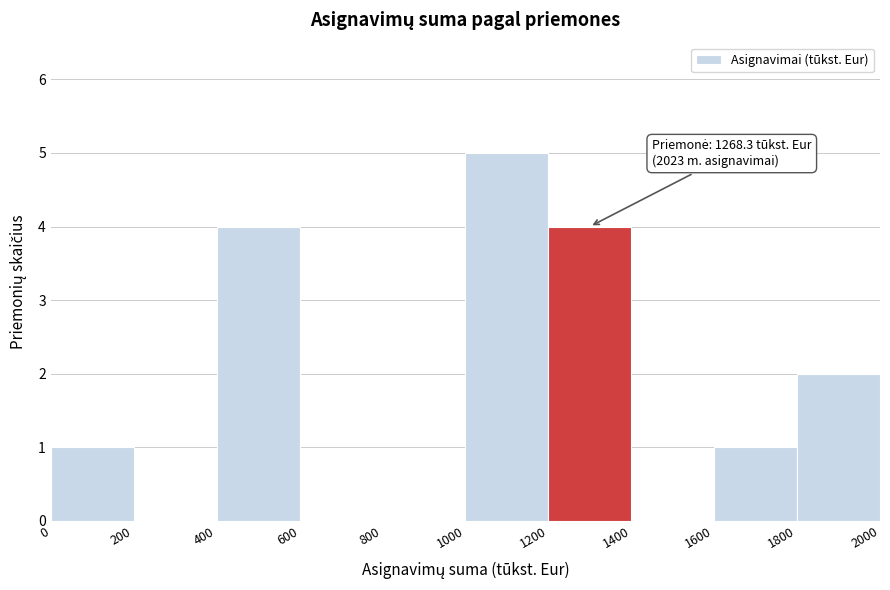

Over which range of the x-axis is the bar tallest?

1000 to 1200